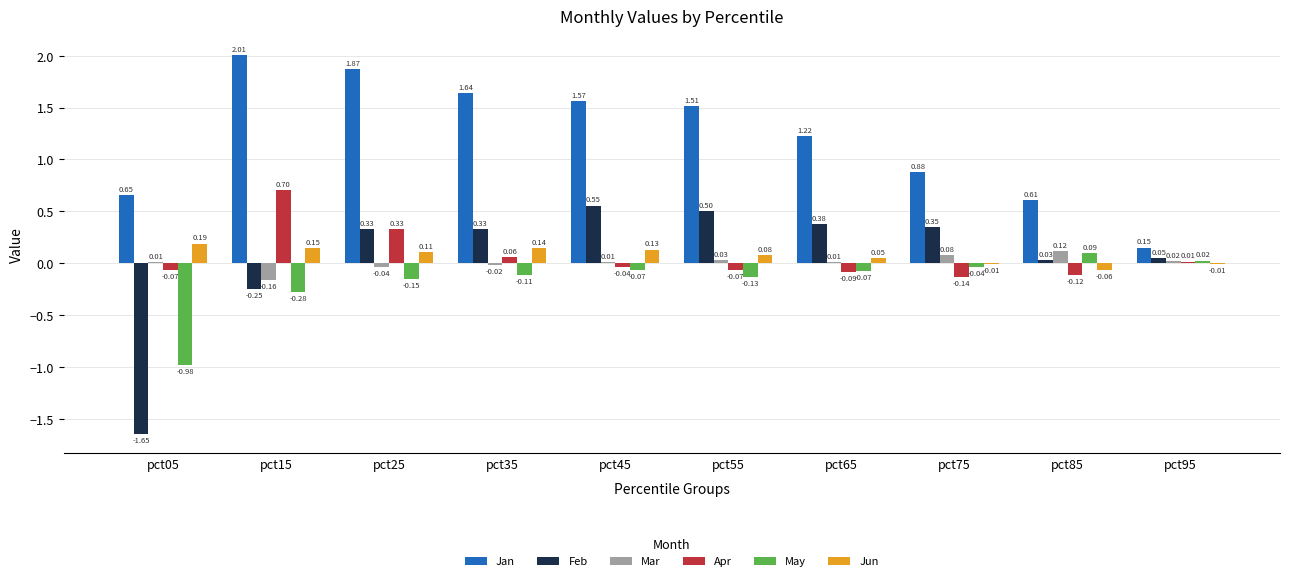

Between pct35 and pct75, which series saw the biggest shift?

Jan